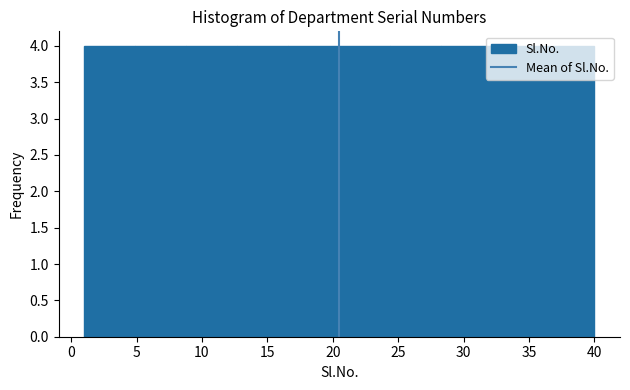

Reading left to right, list every bar in this chart as the range it spans on the x-axis followed by its height. Neither the bar edges nor the heights are printed on the chart, so give them approximately, as read against the axes.

1.0 to 4.9: 4
4.9 to 8.8: 4
8.8 to 12.7: 4
12.7 to 16.6: 4
16.6 to 20.5: 4
20.5 to 24.4: 4
24.4 to 28.3: 4
28.3 to 32.2: 4
32.2 to 36.1: 4
36.1 to 40.0: 4